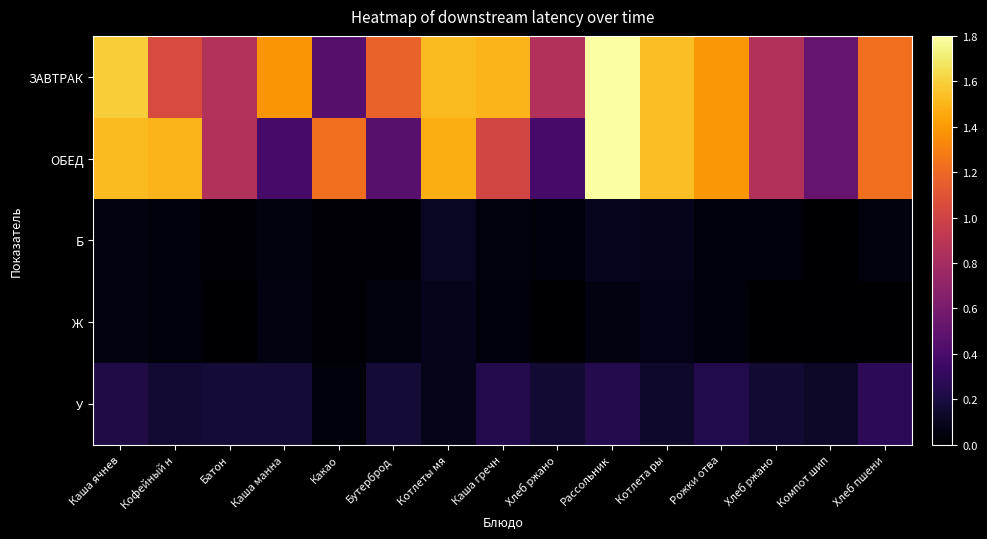

At which category is the sum across all series the highest?

Рассольник